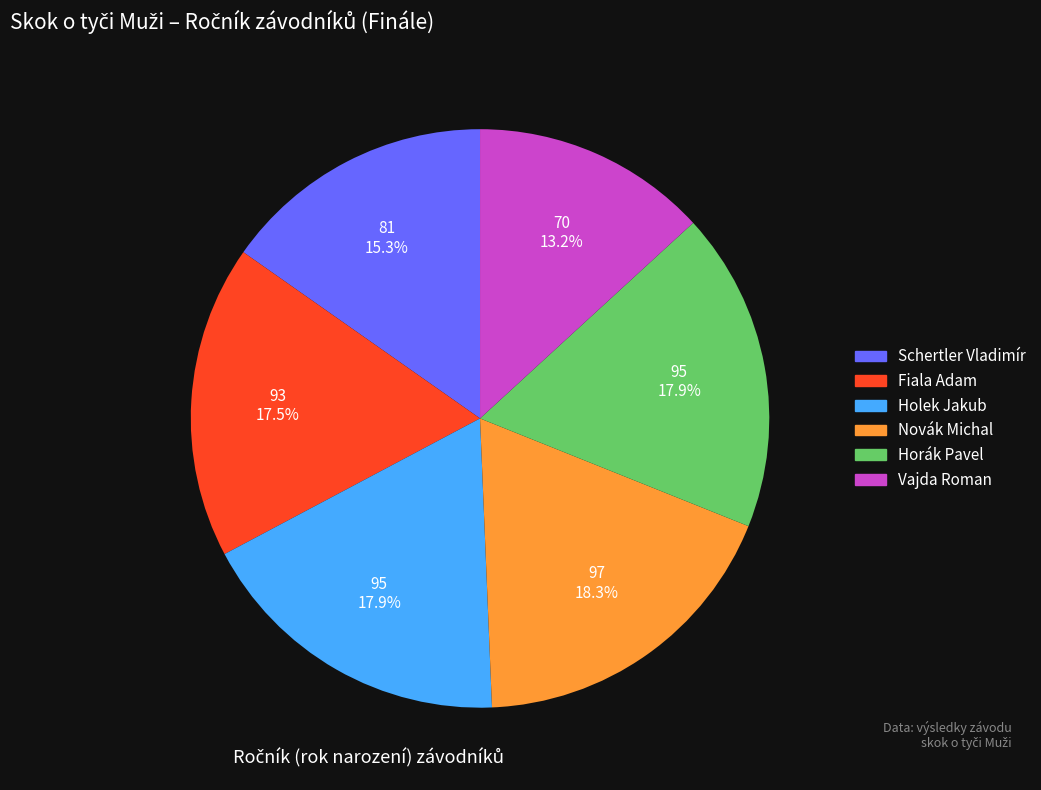

What is the ratio of the value at Fiala Adam to the value at Vajda Roman?

1.3